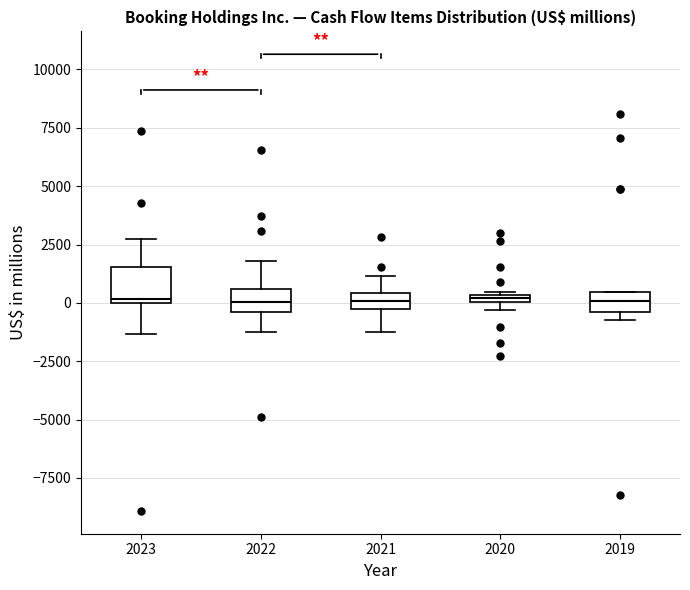

Where is the upper edge of the box at x = 2021 on the y-axis? The values are not printed on the chart, so give them approximately, as read against the axis.

500